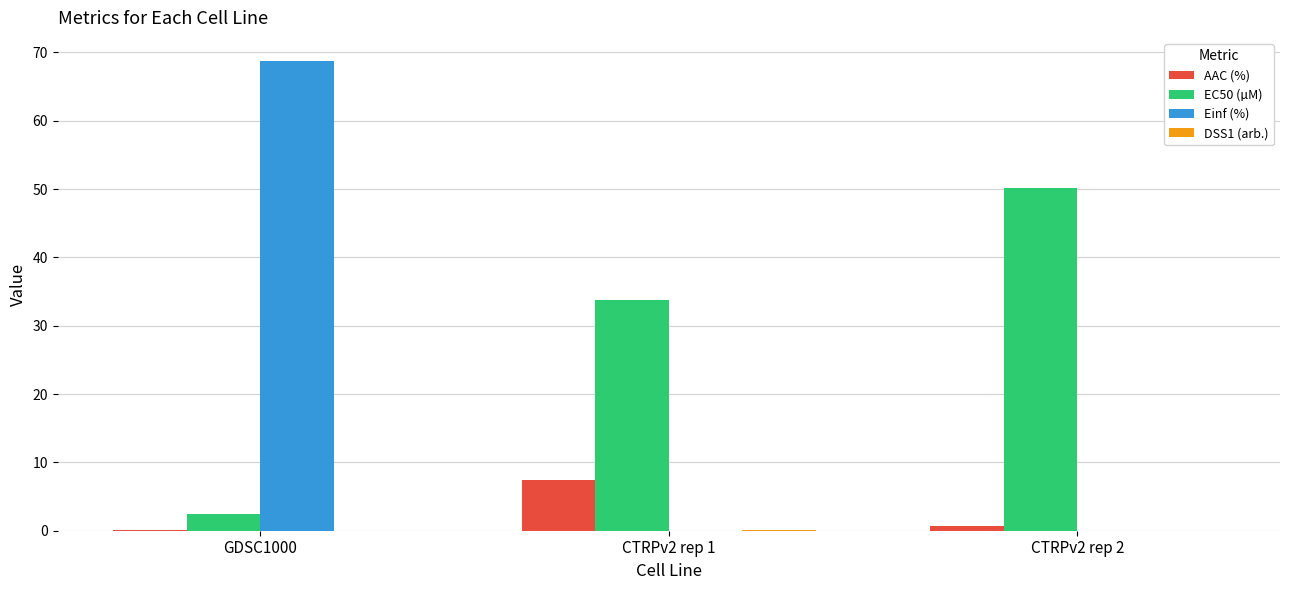

What is the maximum value for EC50 (µM)?

50.1